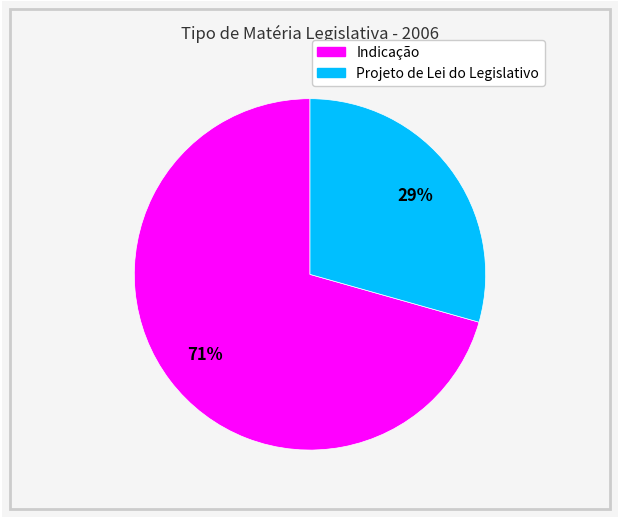

Is there any slice that represents more than half of the pie?

Yes